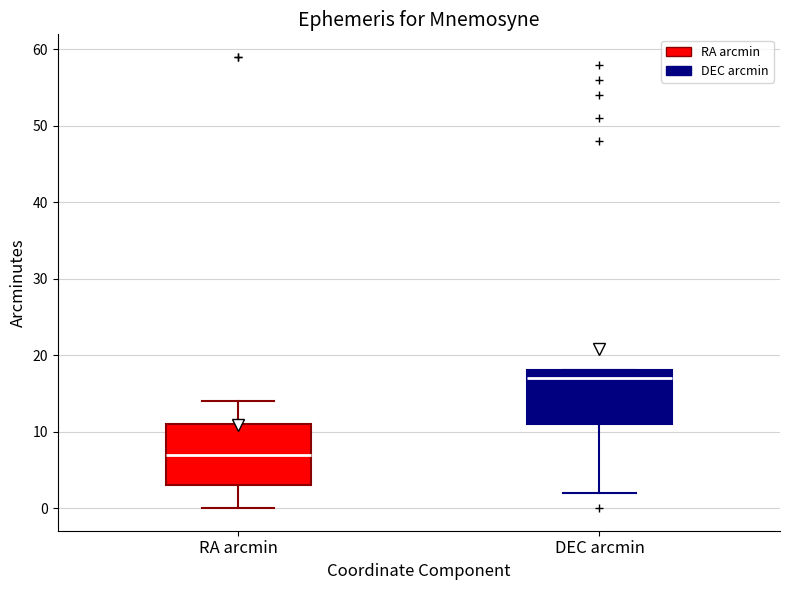

Where does the lower whisker of the box for DEC arcmin end on the y-axis? The values are not printed on the chart, so give them approximately, as read against the axis.

2